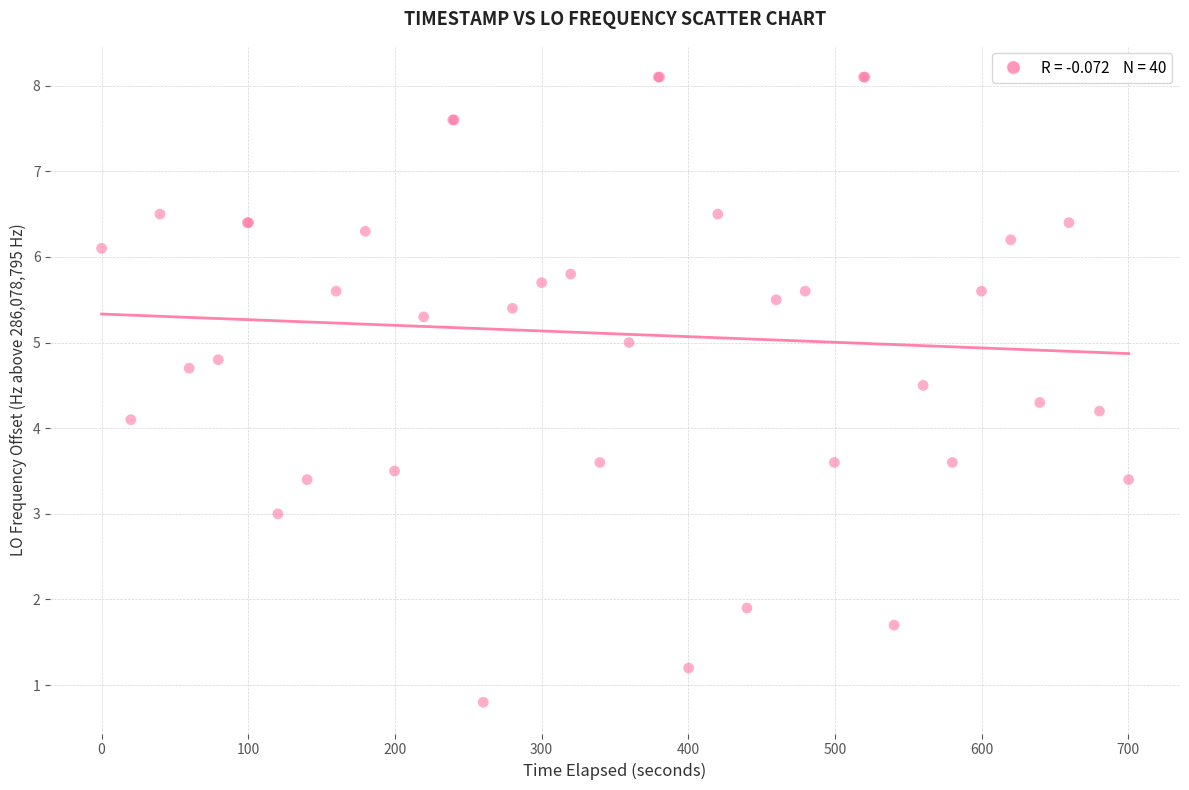

What Y value in the scatter plot is closest to 4?

4.1